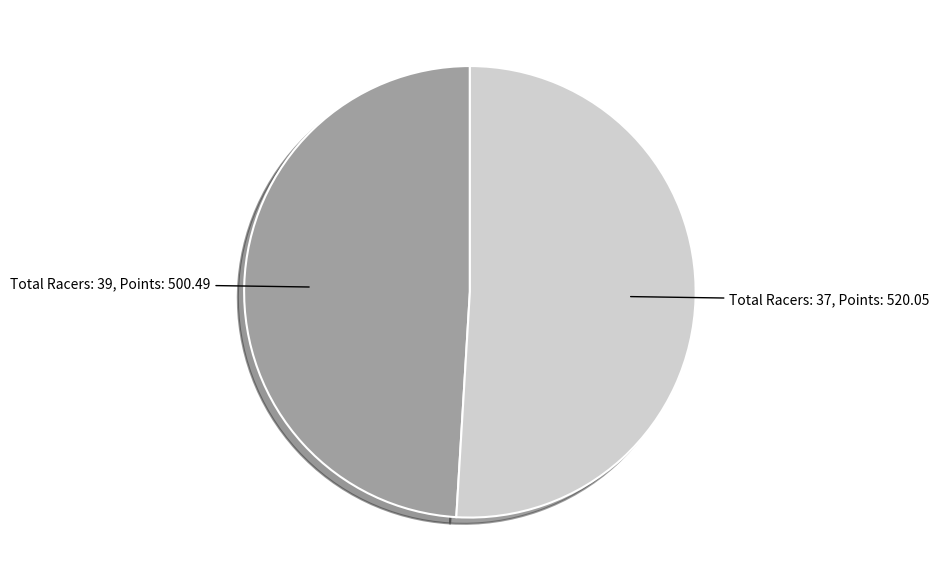

Does any single category account for the majority?

Yes